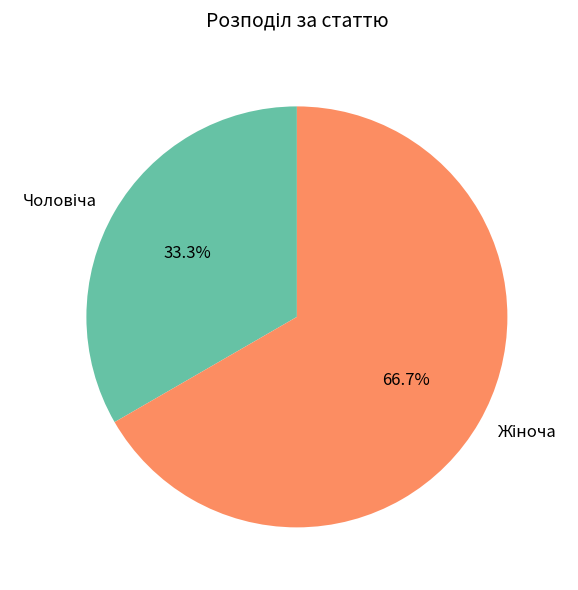

Is there any slice that represents more than half of the pie?

Yes